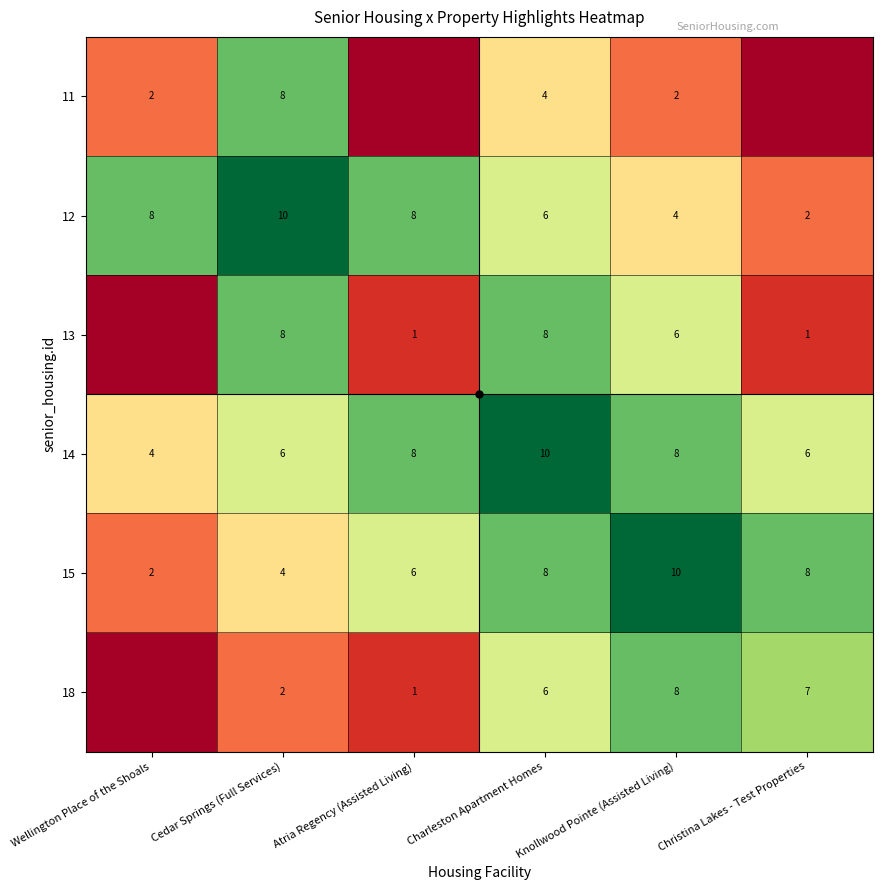

At which category is the sum across all series the highest?

Charleston Apartment Homes